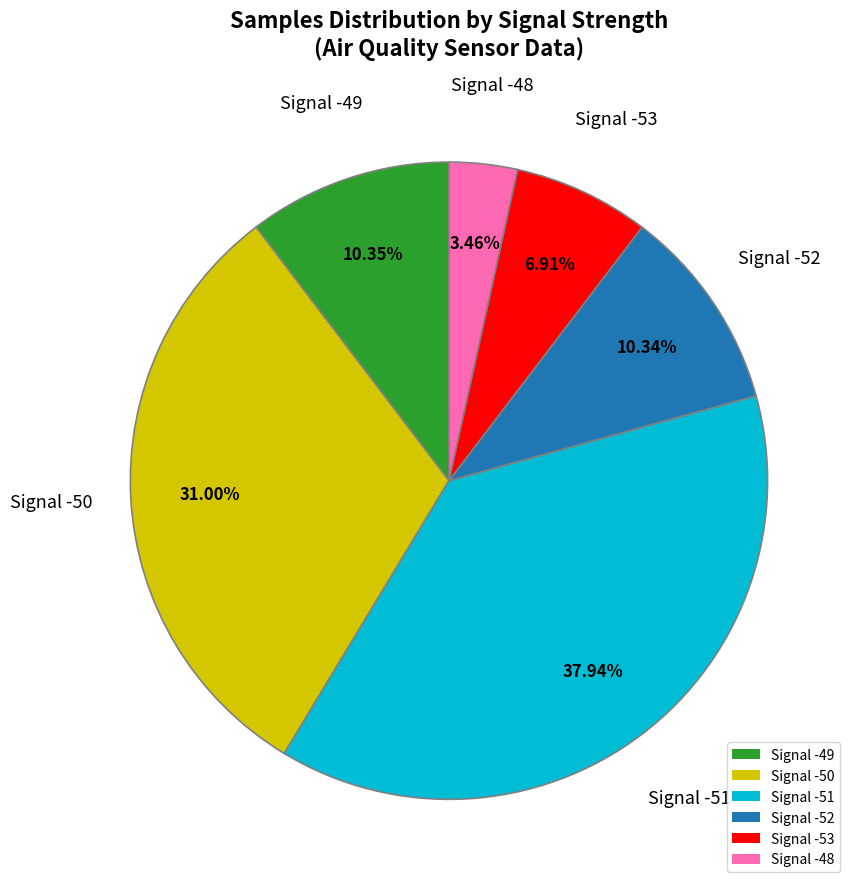

Is the sum of Signal -51 and Signal -52 greater than half?

No